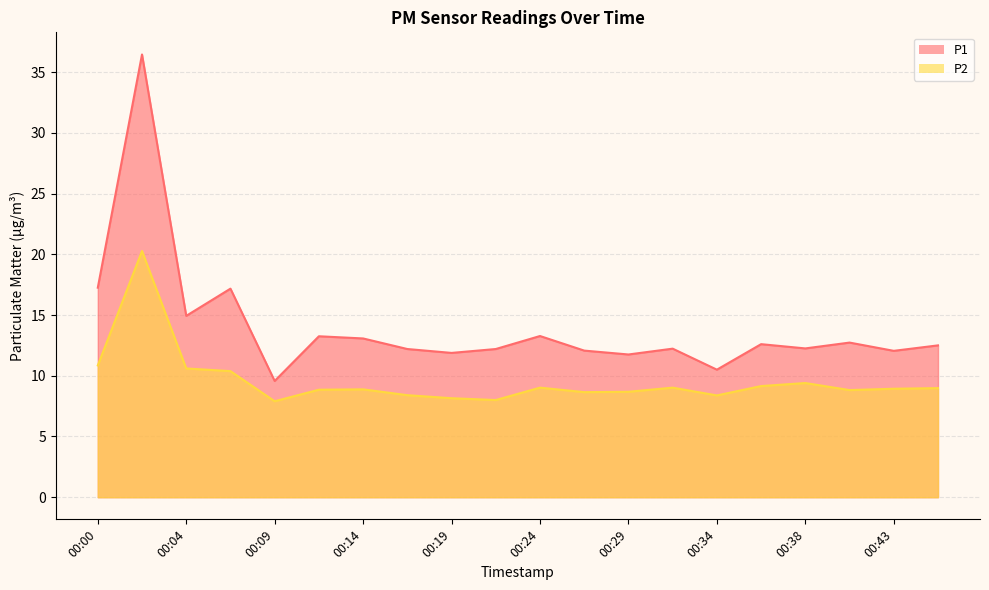

What value does the P2 series have at 00:46?

9.0